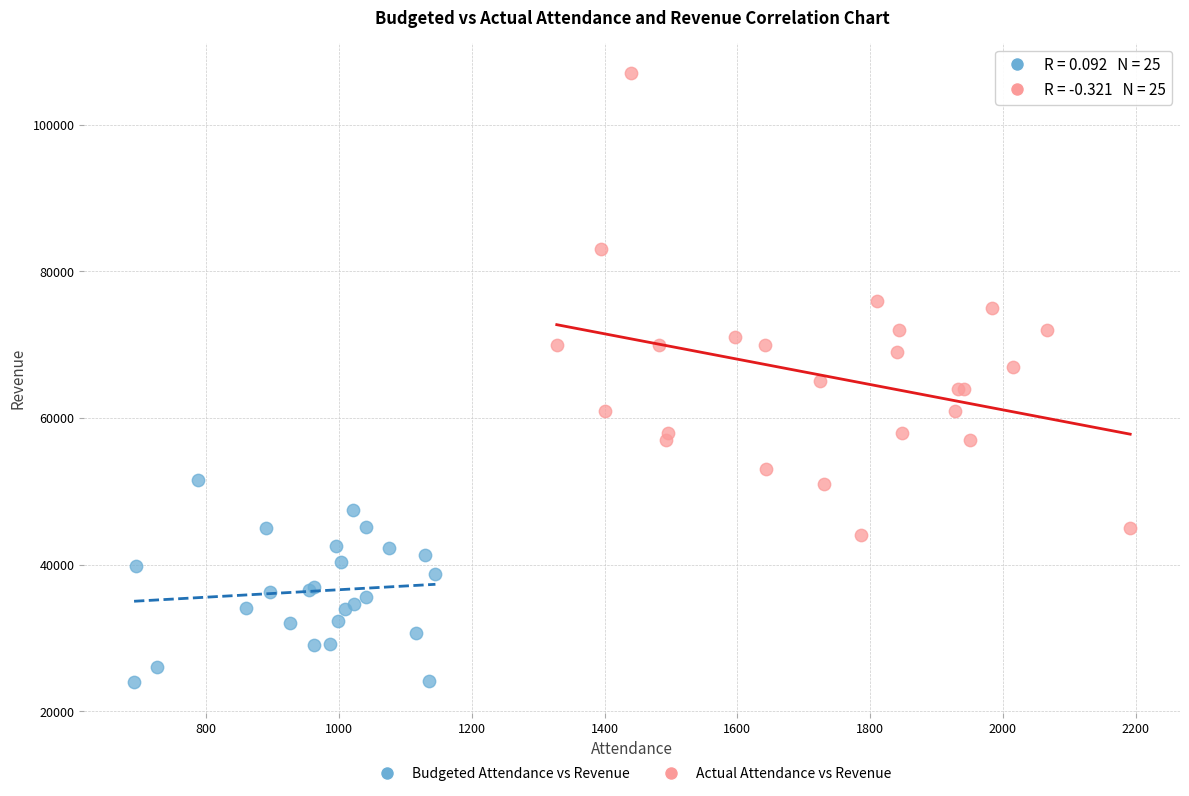

Which series reaches the minimum Y coordinate?

Budgeted Attendance vs Revenue